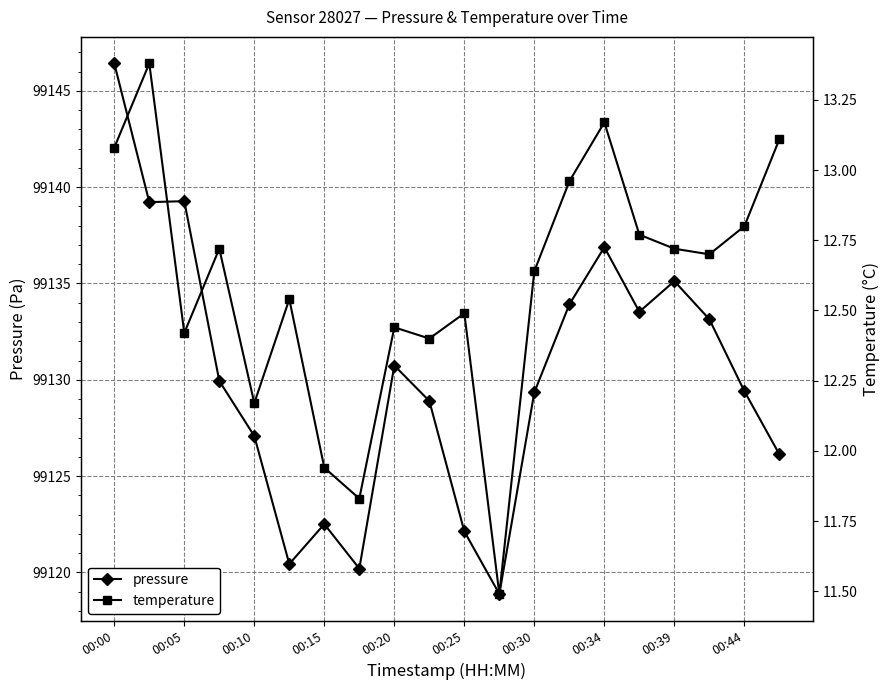

True or false: temperature and pressure cross at least once.

False